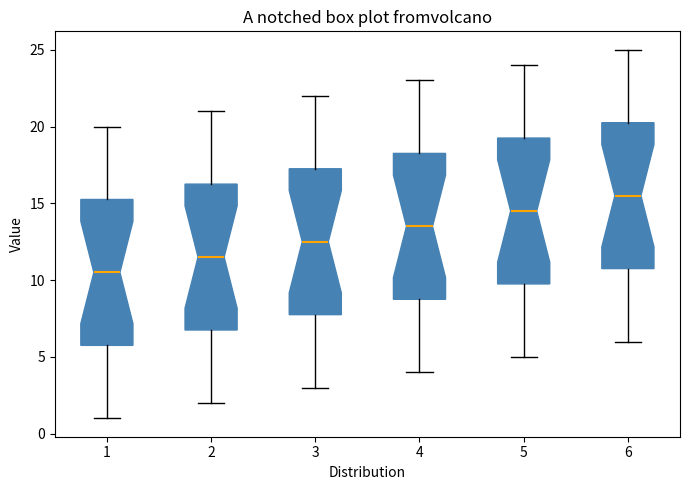

Which box has the highest median line?

6